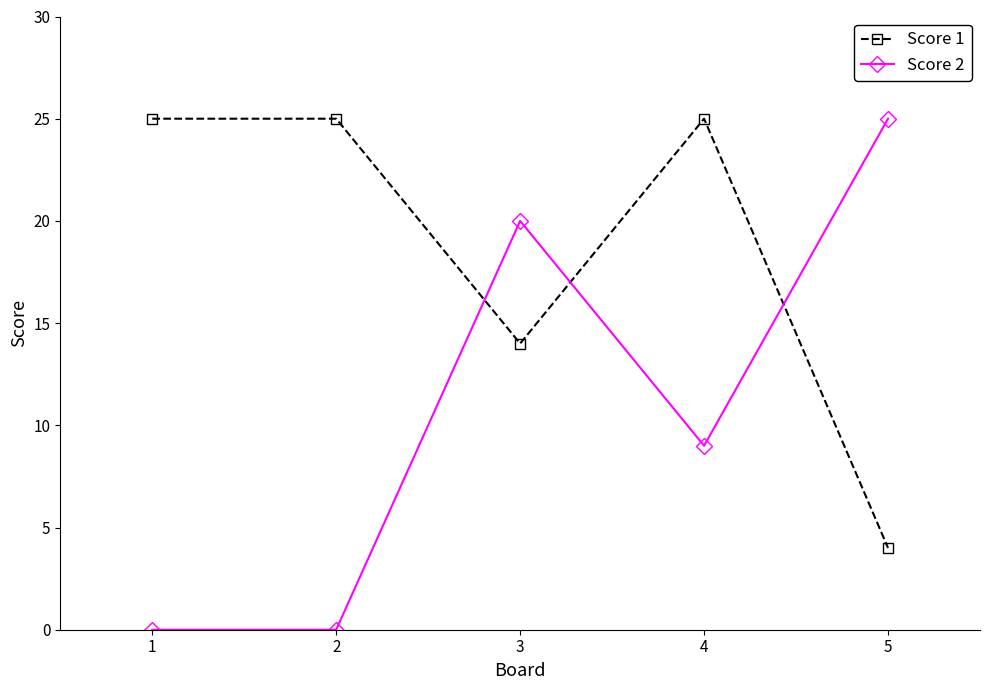

What is the value of the Score 2 point at the 5th from the left?

25